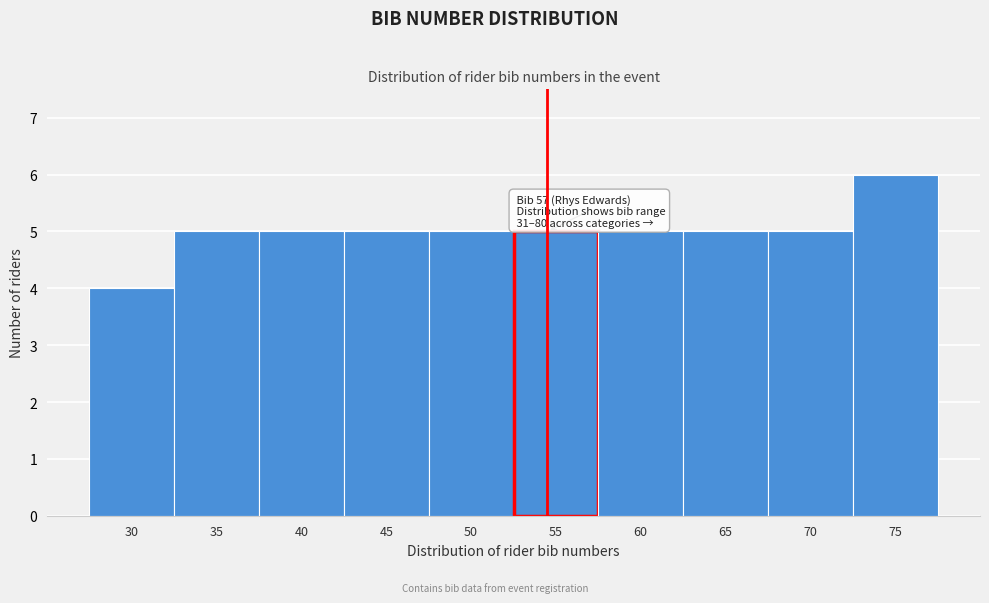

Reading left to right, list all the values displayed in this chart.

30=4	35=5	40=5	45=5	50=5	55=5	60=5	65=5	70=5	75=6